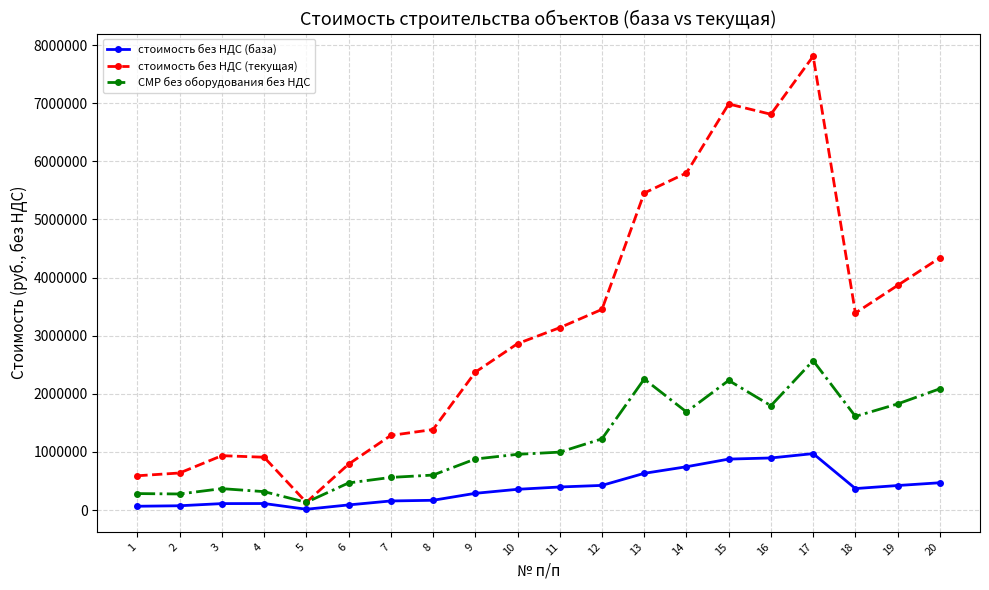

Rank the series by their average value, from highest to lowest.

стоимость без НДС (текущая), СМР без оборудования без НДС, стоимость без НДС (база)